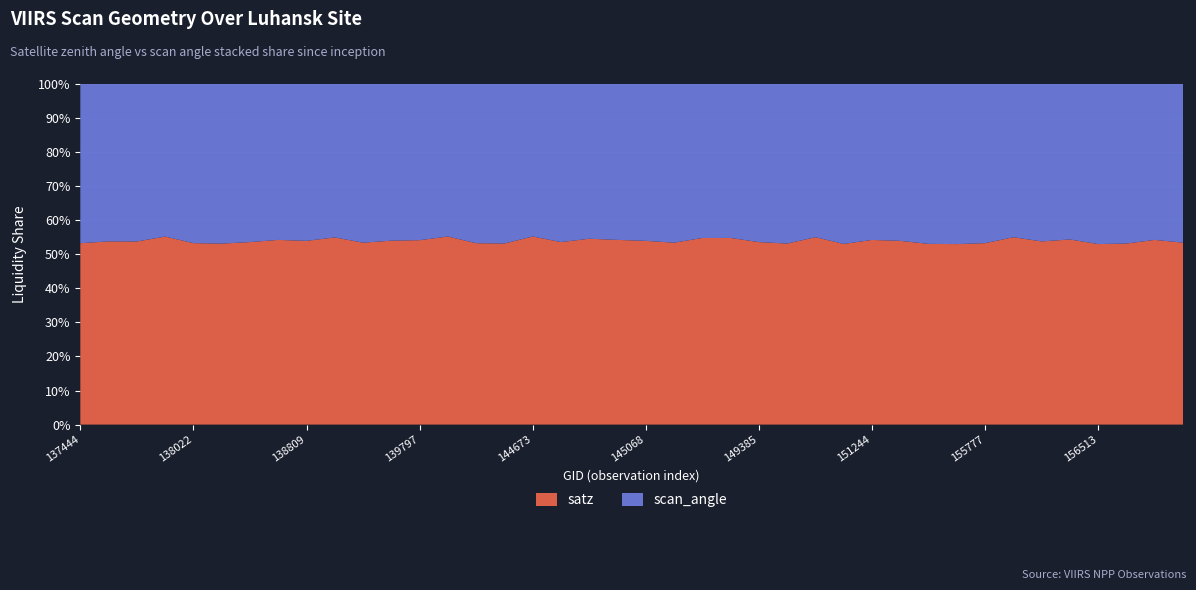

What is the difference between the maximum and minimum values in the satz series?

2.2